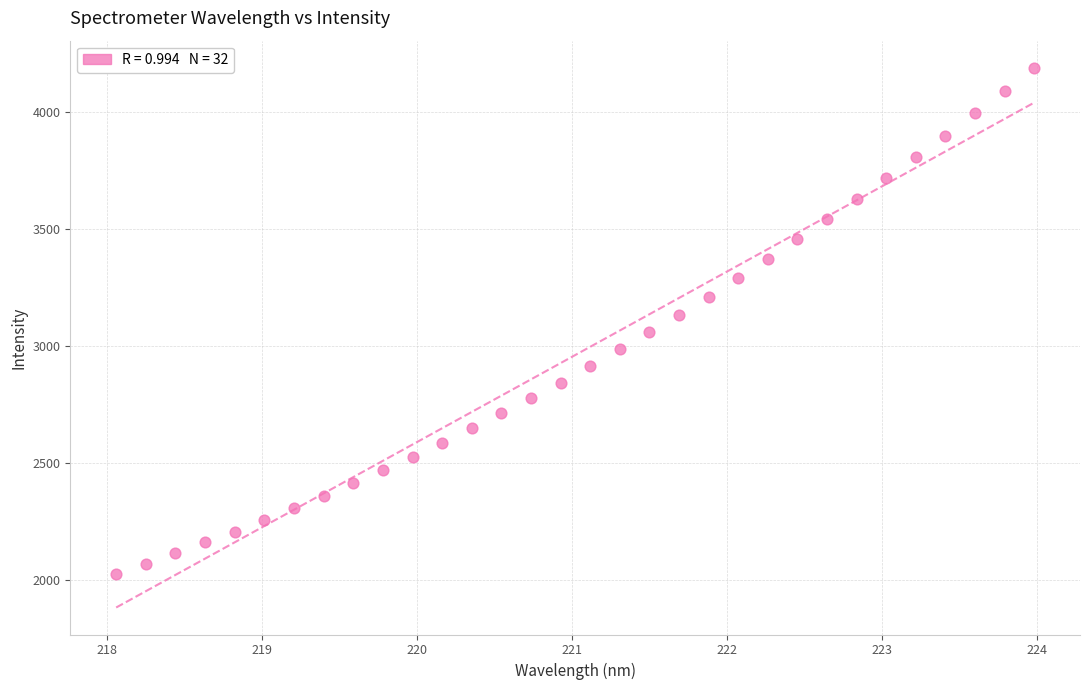

What is the range of X values (max minus min)?

5.9